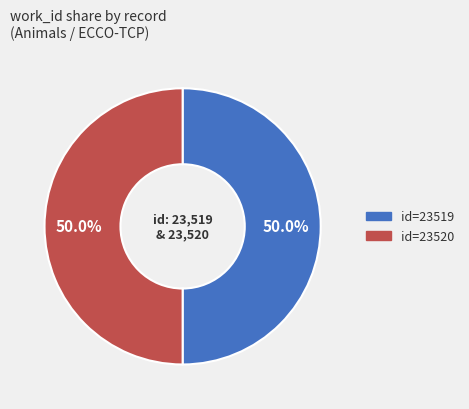

Count the number of slices in the pie.

2